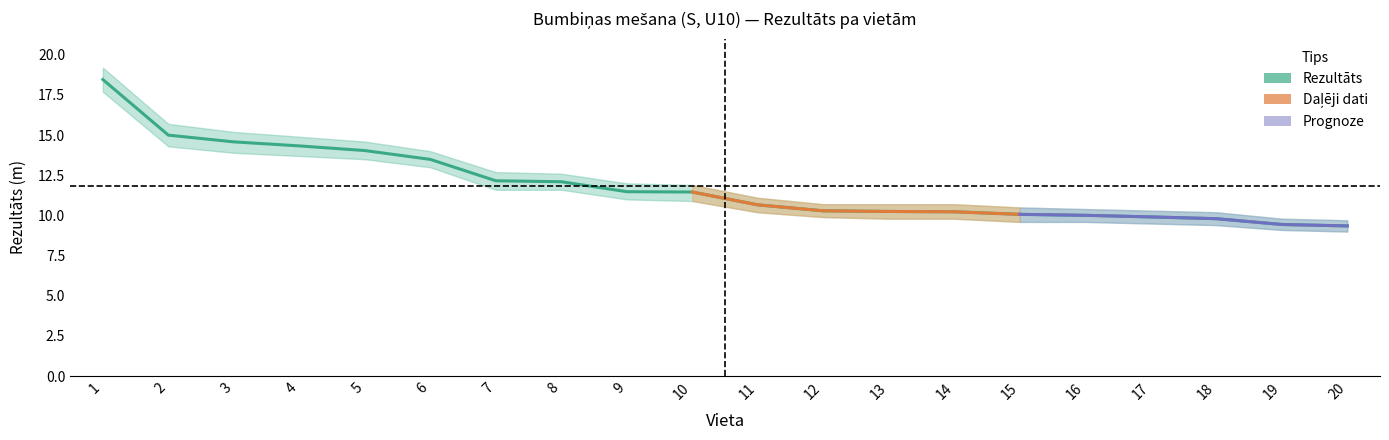

Reading left to right, extract all data points from this chart.

Rezultāts: 1=18.5	2=15.0	3=14.6	4=14.3	5=14.0	6=13.5	7=12.2	8=12.1	9=11.5	10=11.5	11=10.7	12=10.3	13=10.2	14=10.2	15=10.1	16=10.0	17=9.9	18=9.8	19=9.4	20=9.3
upper: 1=19.2	2=15.7	3=15.2	4=14.9	5=14.6	6=14.0	7=12.7	8=12.6	9=12.0	10=11.9	11=11.1	12=10.7	13=10.7	14=10.7	15=10.5	16=10.4	17=10.3	18=10.2	19=9.8	20=9.7
lower: 1=17.7	2=14.3	3=13.9	4=13.7	5=13.5	6=13.0	7=11.6	8=11.6	9=11.0	10=10.9	11=10.2	12=9.9	13=9.8	14=9.8	15=9.6	16=9.6	17=9.5	18=9.4	19=9.1	20=9.0